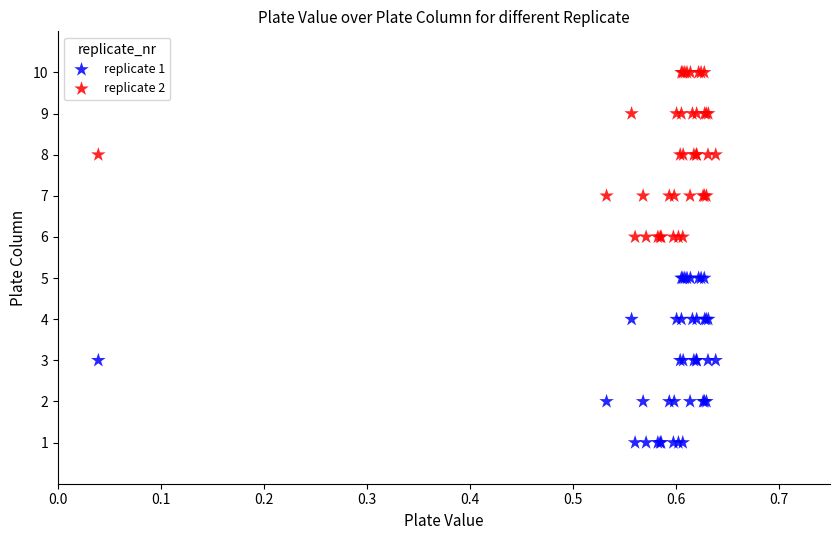

Which series reaches the maximum Y coordinate?

replicate 2